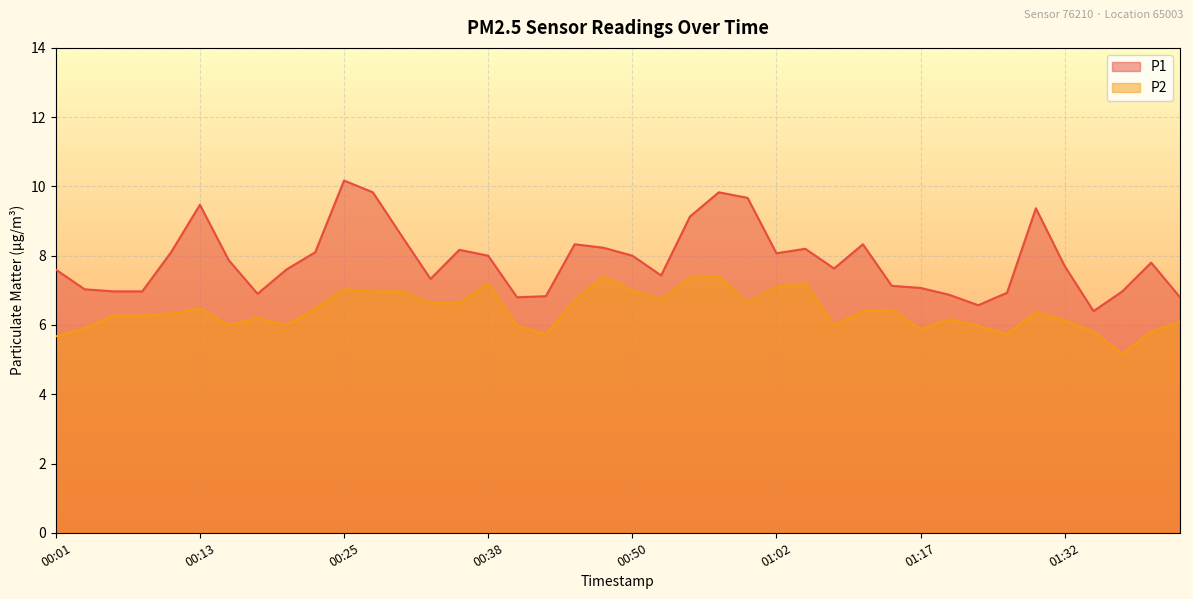

Is it true that P1 equals 6.8 at 00:42?

True